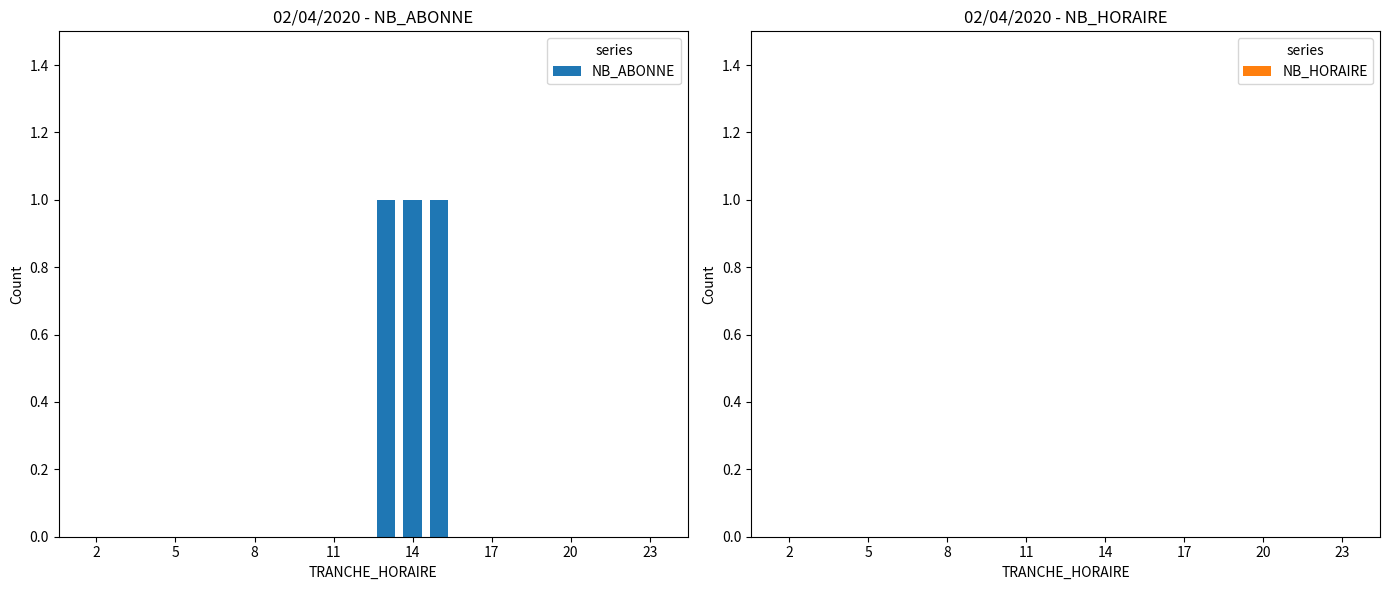

What is the sum of all values?

3